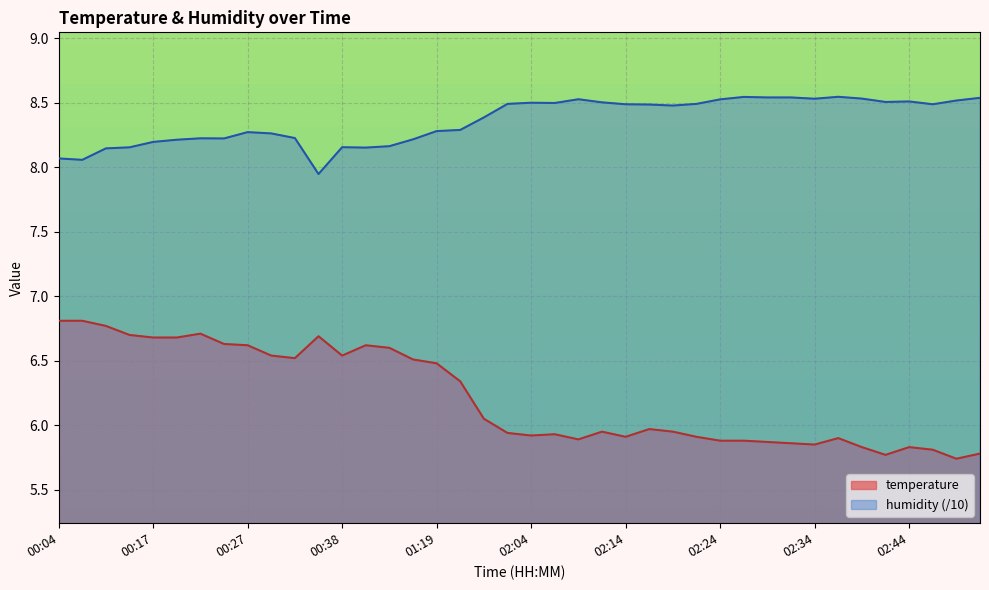

Which series has the widest spread of values?

temperature